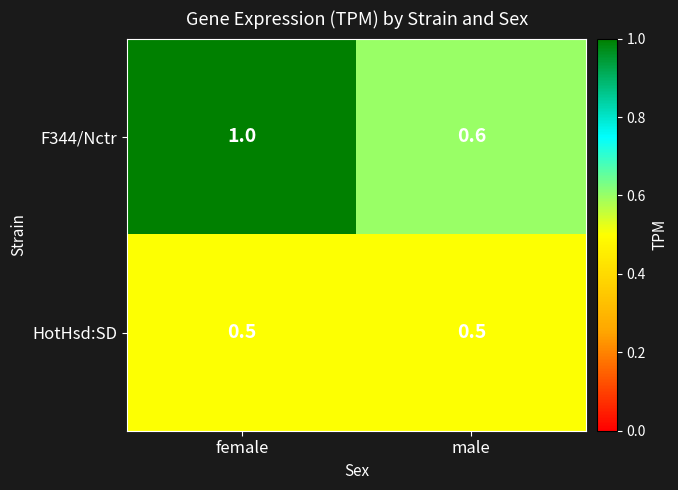

Which series has the largest range (max minus min)?

F344/Nctr